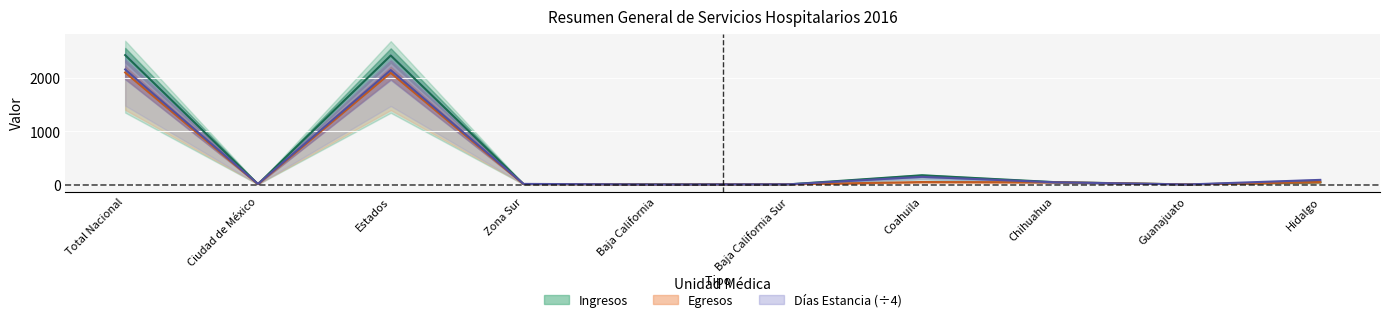

Which series changed the most between Baja California and Chihuahua?

Egresos